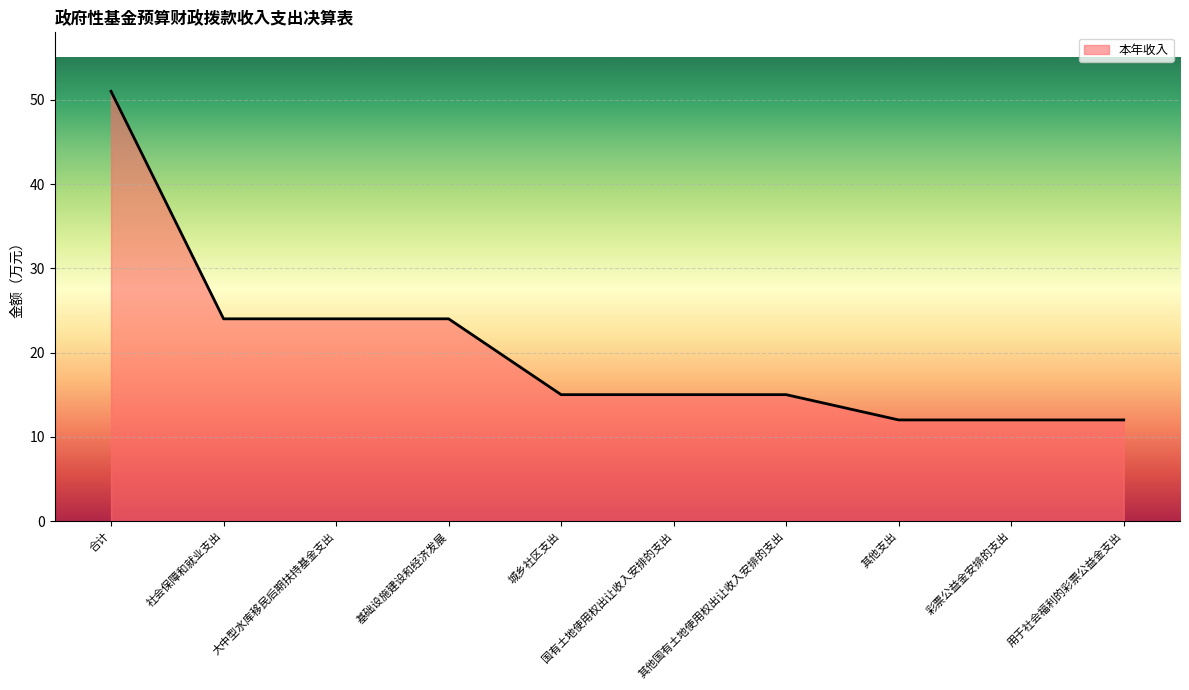

Between 合计 and 大中型水库移民后期扶持基金支出, which is larger?

合计